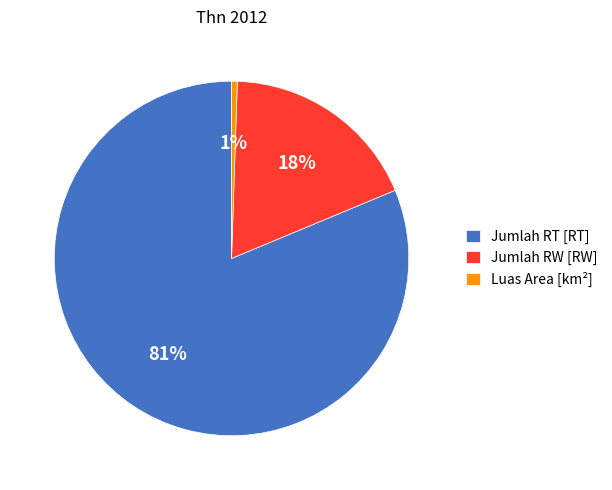

Rank the categories by value from lowest to highest.

Luas Area [km²], Jumlah RW [RW], Jumlah RT [RT]